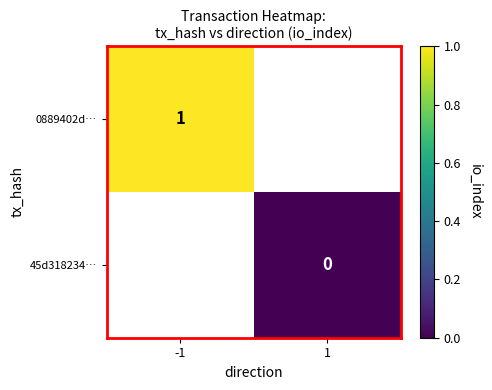

At how many categories does at least one series exceed 0?

1